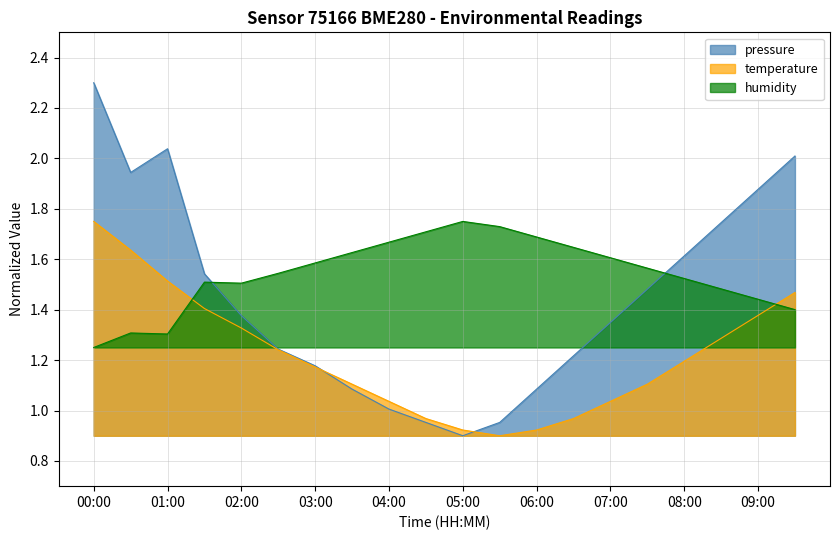

What is the value of the pressure point at the 18th from the left?

1.7